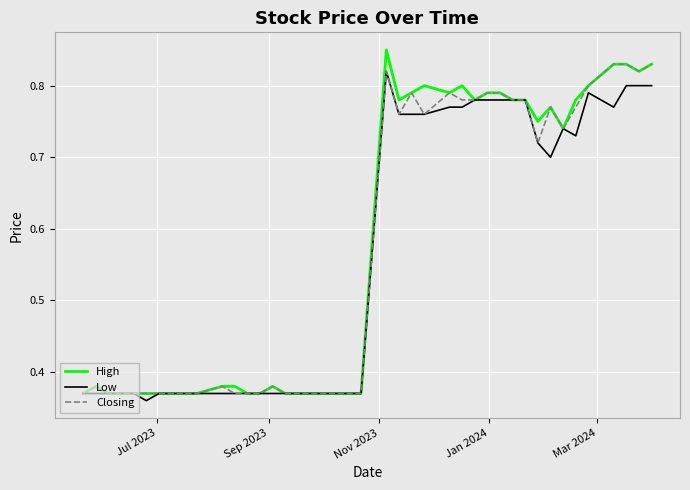

What are all the series names shown in the legend?

High, Low, Closing